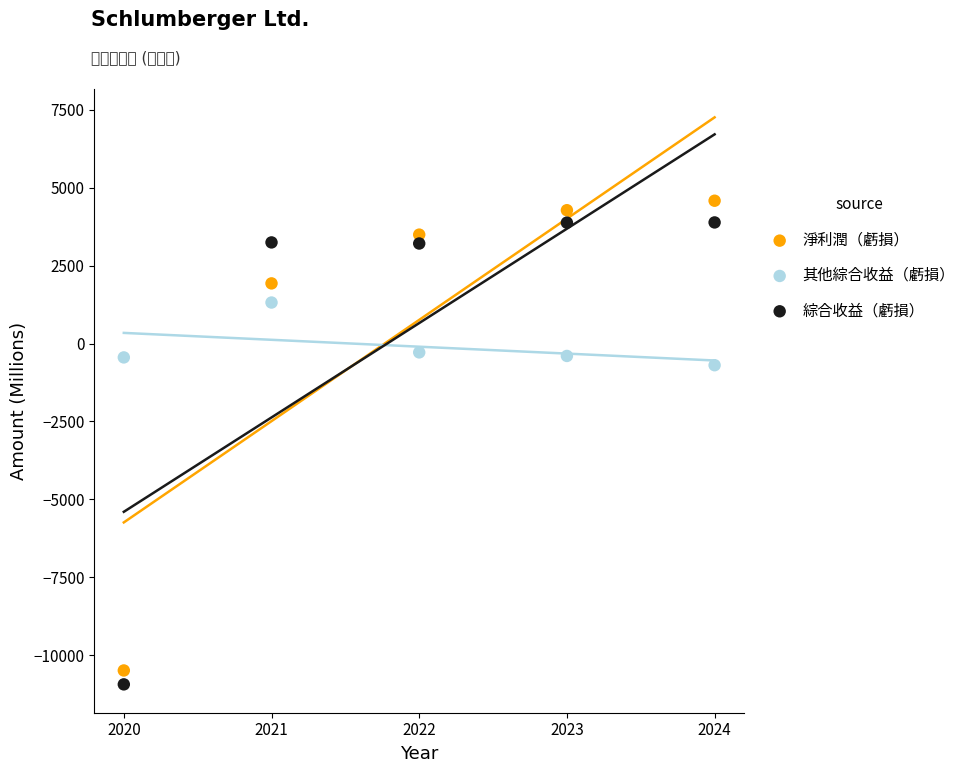

In the 淨利潤（虧損） series, what Y value is closest to -2953?

1928